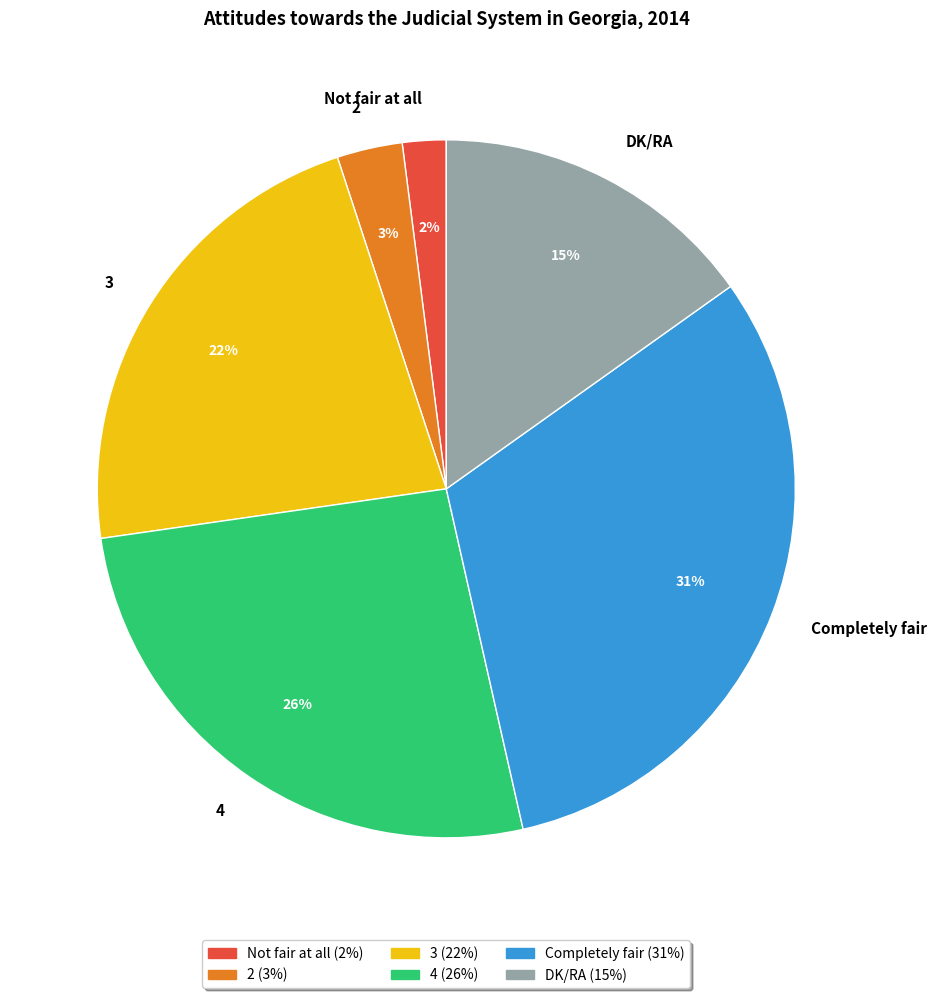

To the nearest percent, what is the difference between the largest and smallest slice percentages?

29%